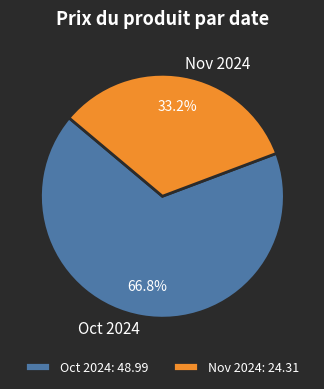

Between Oct 2024 and Nov 2024, which is larger?

Oct 2024